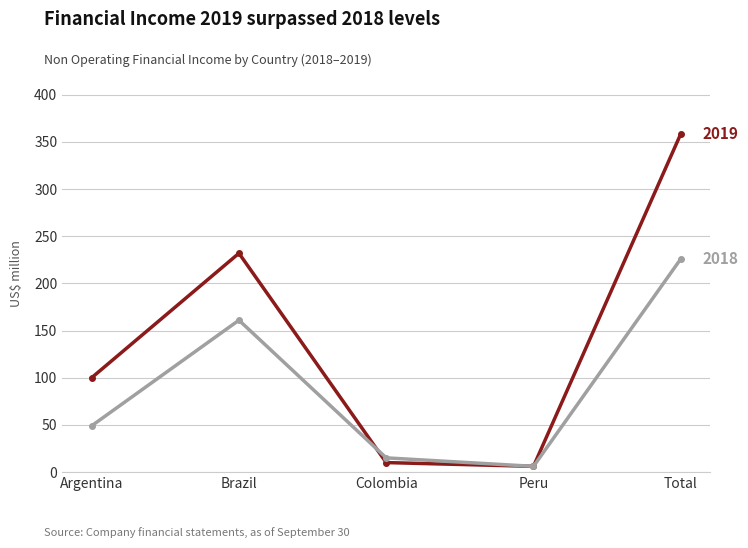

How many distinct data groups are displayed?

2